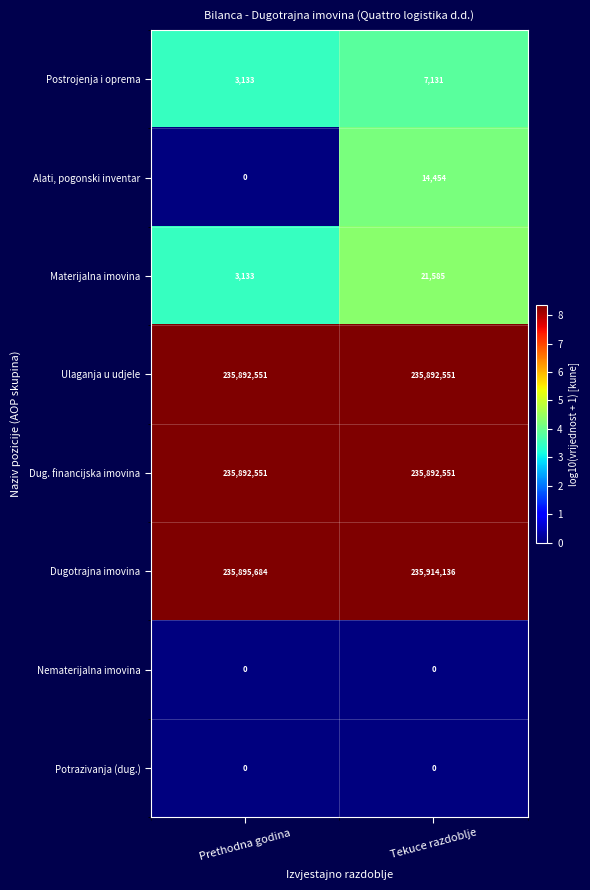

What is the spread (max minus min) of values at Tekuce razdoblje?

235914136